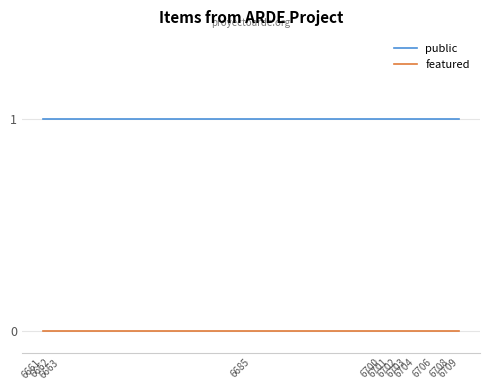

The value of public at 6700 is 1. True or false?

True